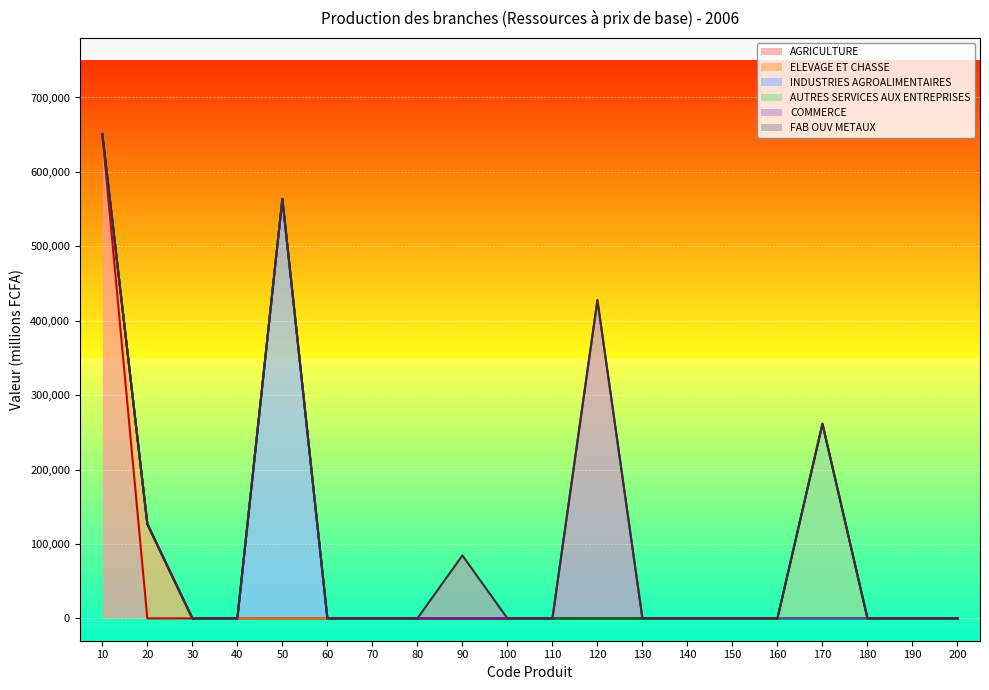

At 80, list the series in order from largest to smallest.

AGRICULTURE, ELEVAGE ET CHASSE, INDUSTRIES AGROALIMENTAIRES, AUTRES SERVICES AUX ENTREPRISES, COMMERCE, FAB OUV METAUX